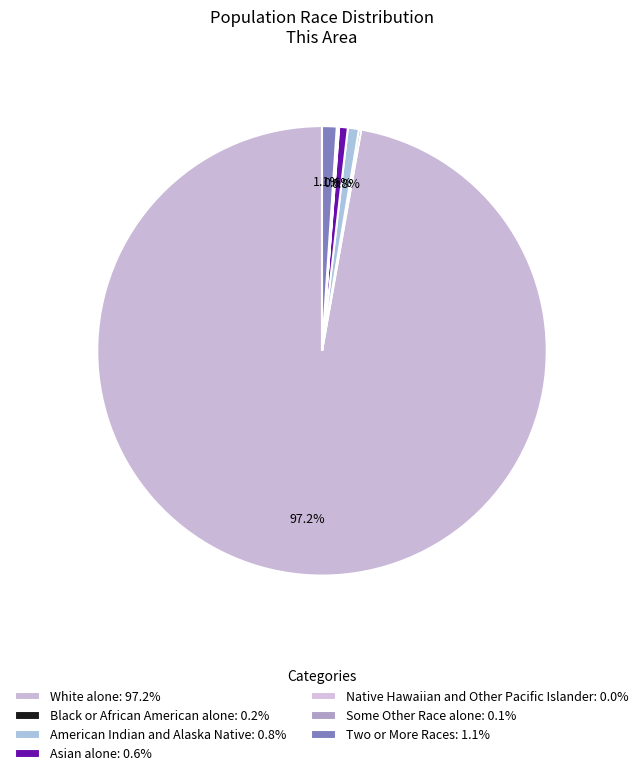

Combined, do Two or More Races and Black or African American alone account for over 50%?

No